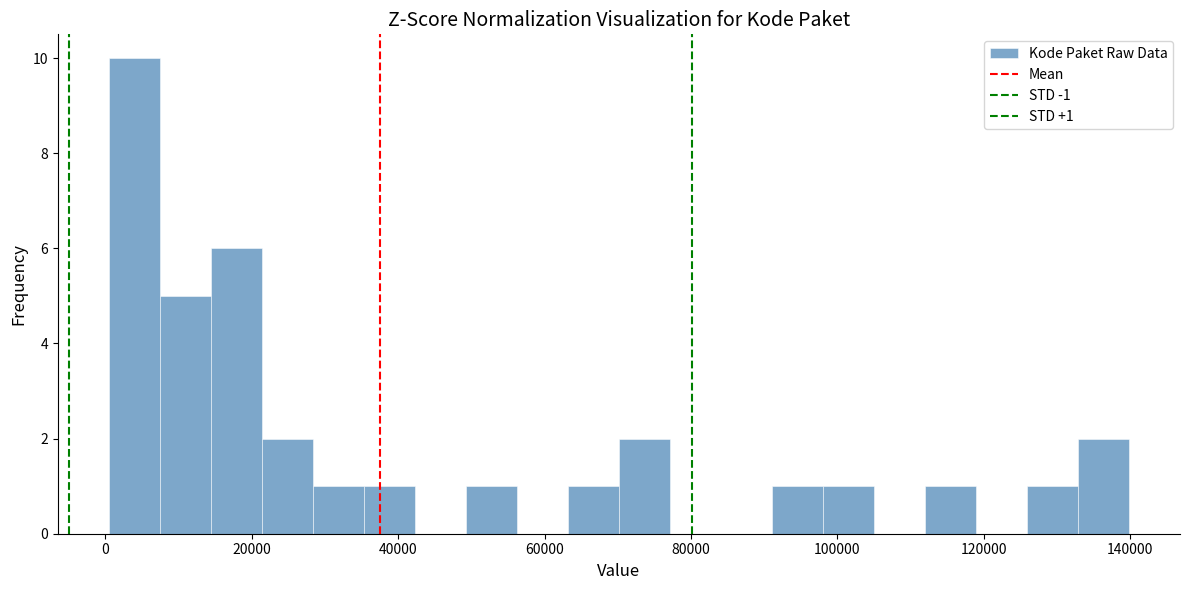

Read against the x-axis, roughly where is the centre of the tallest bar?

4000